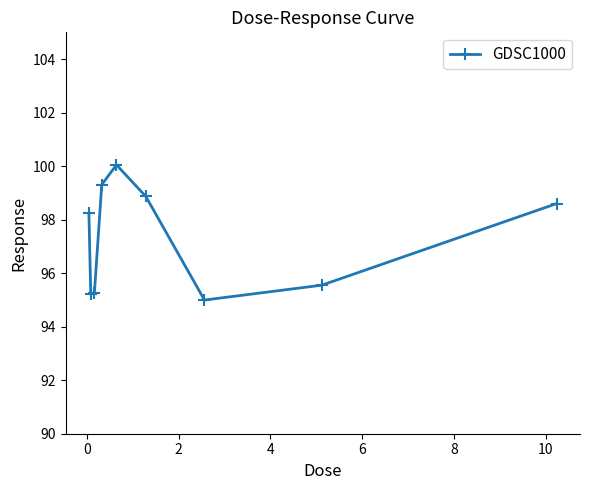

What is the smallest value displayed?

95.0